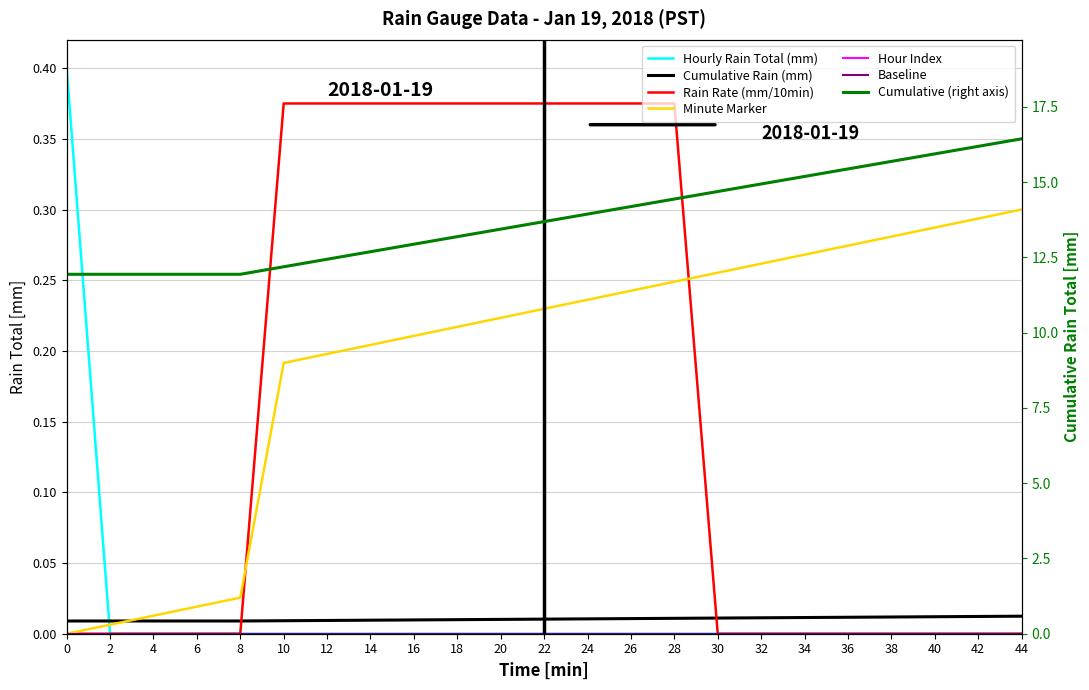

At 6, list the series in order from smallest to largest.

Hourly Rain Total (mm), Rain Rate (mm/10min), Cumulative Rain (mm), Minute Marker